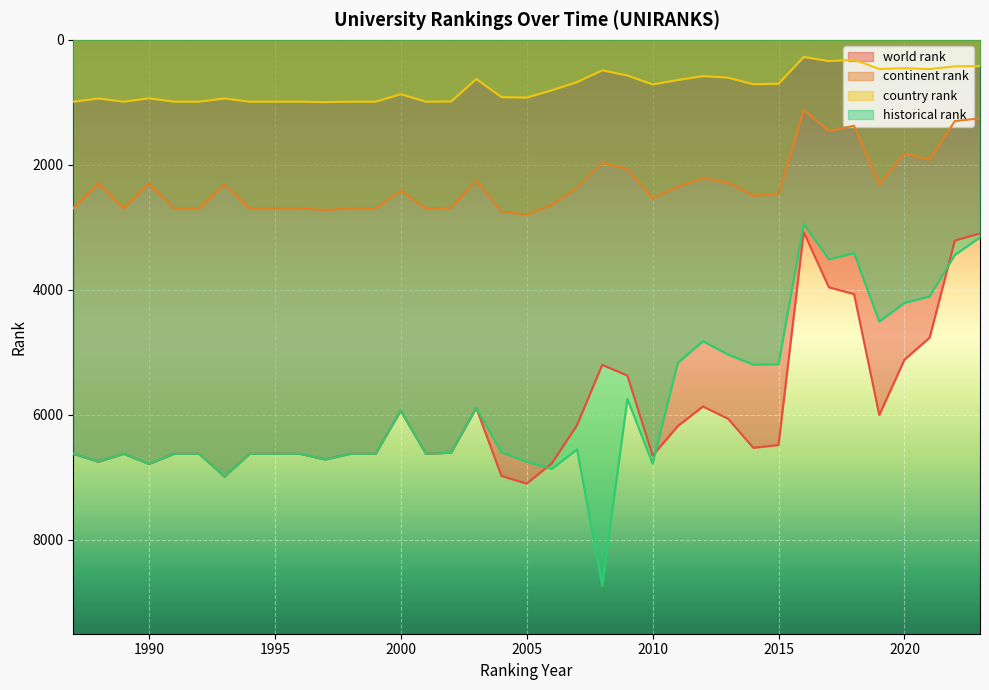

How many lines are shown in the chart?

4